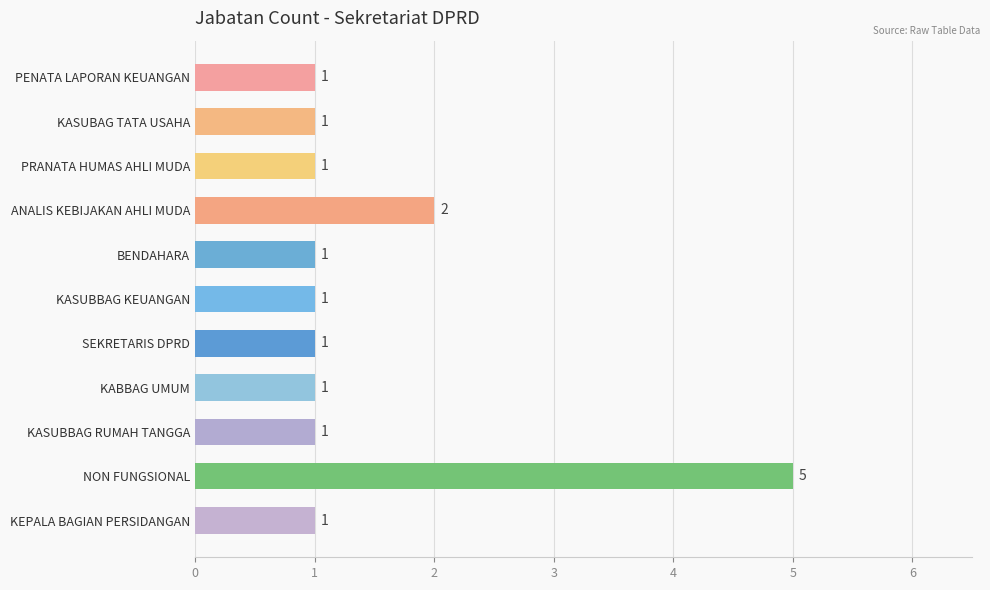

Reading bottom to top, transcribe all the data shown in this chart.

1	5	1	1	1	1	1	2	1	1	1